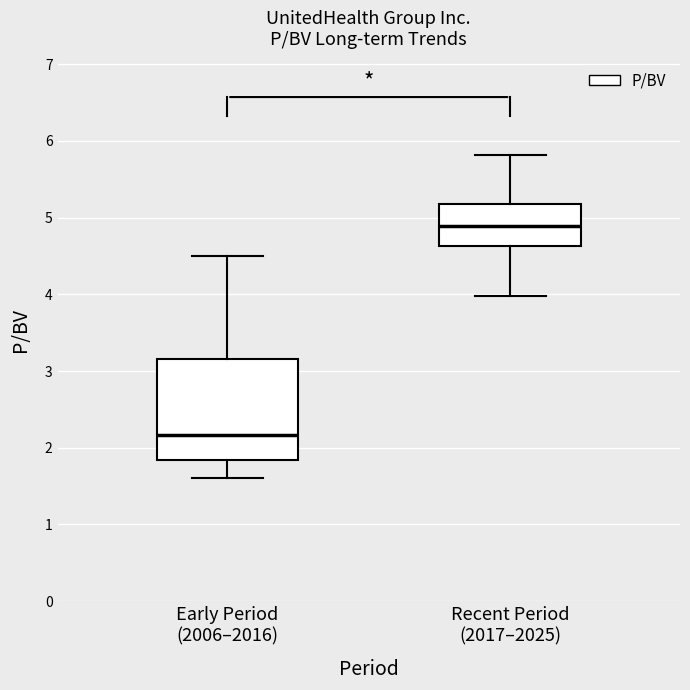

Reading left to right, read every box against the y-axis: the position of its median line, the range the box covers, and the ends of its whiskers. The values are not printed on the chart, so give them approximately, as read against the axis.

Early Period (2006–2016): median 2.2, box 1.8 to 3.2, whiskers 1.6 to 4.5
Recent Period (2017–2025): median 4.9, box 4.6 to 5.2, whiskers 4.0 to 5.8